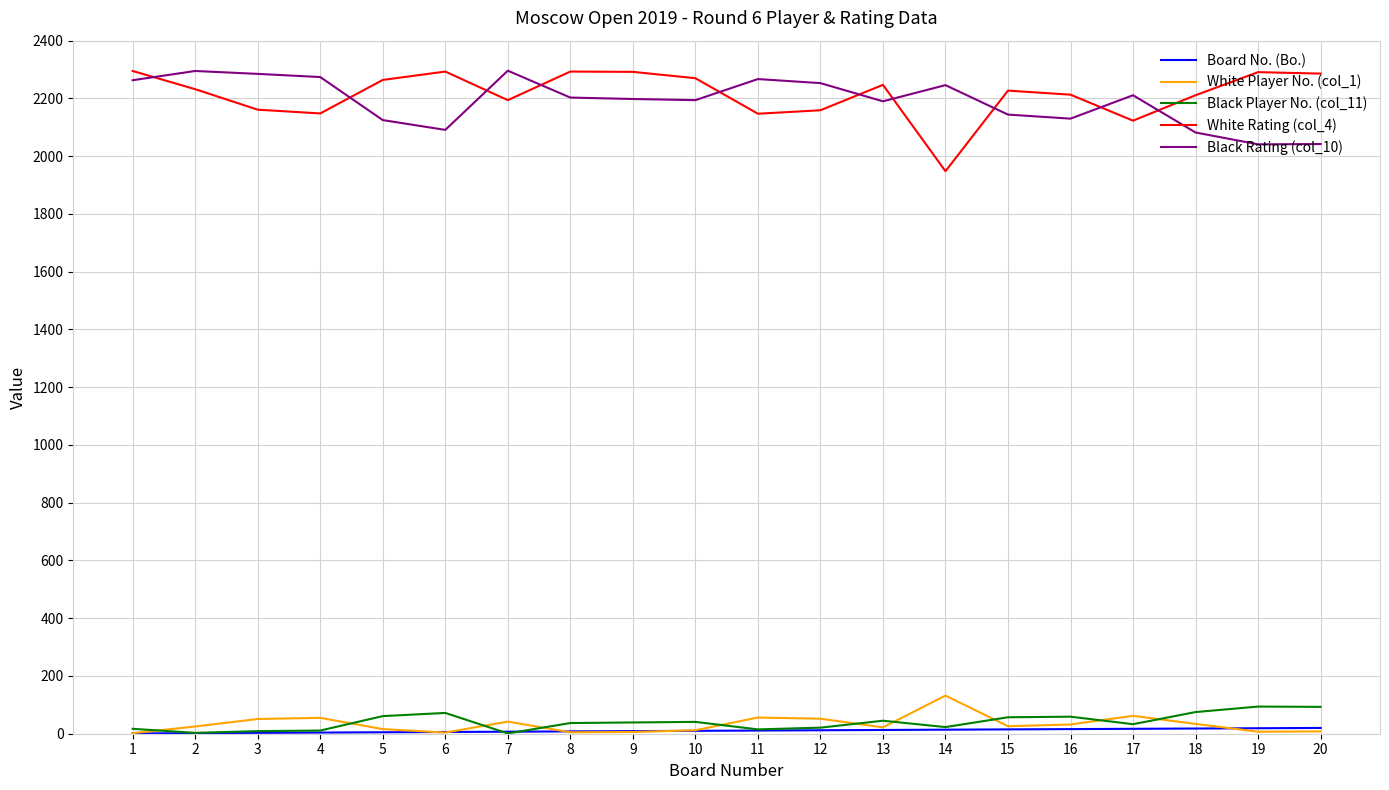

What is the spread (max minus min) of values at 19?

2284